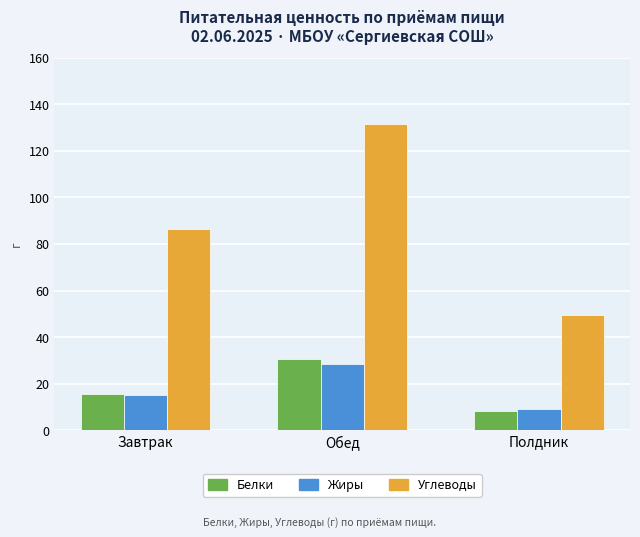

Between Завтрак and Обед, which series saw the biggest shift?

Углеводы